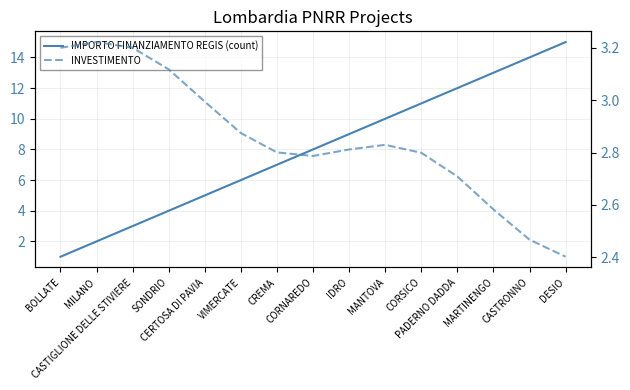

Is it true that IMPORTO FINANZIAMENTO REGIS (count) equals 5.0 at CERTOSA DI PAVIA?

True